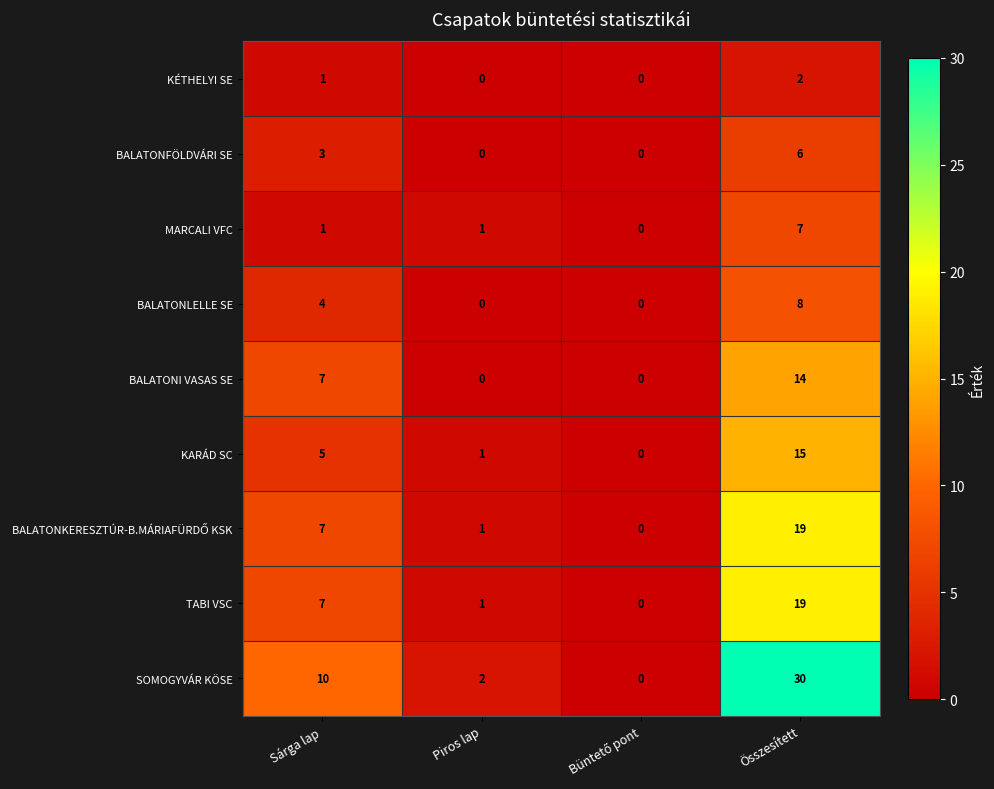

Is the value of BALATONLELLE SE at Sárga lap greater than the value of BALATONI VASAS SE at Sárga lap?

No